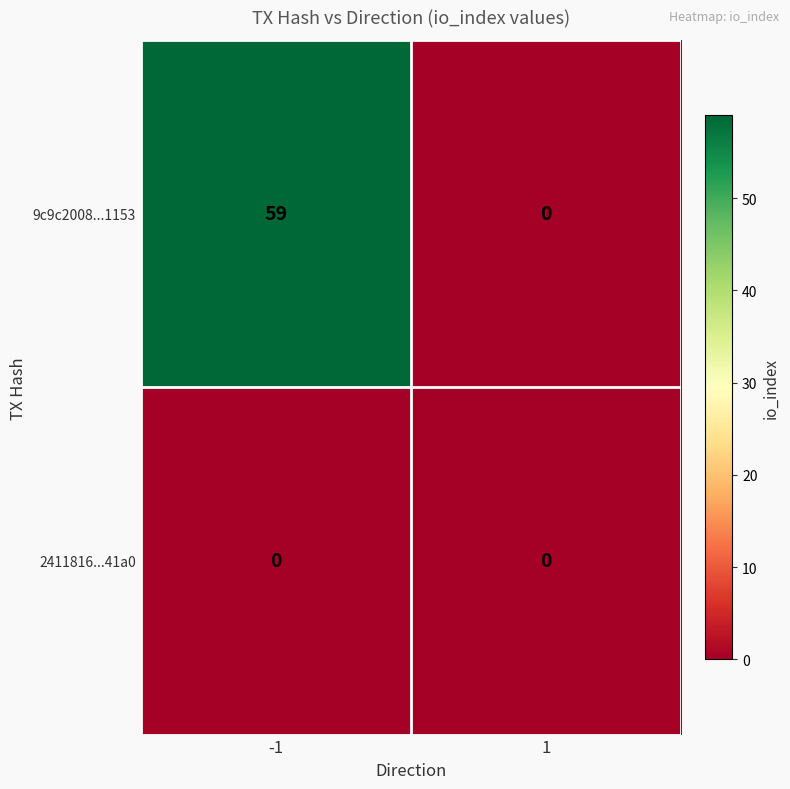

List the series in order of their overall mean, lowest first.

2411816...41a0, 9c9c2008...1153